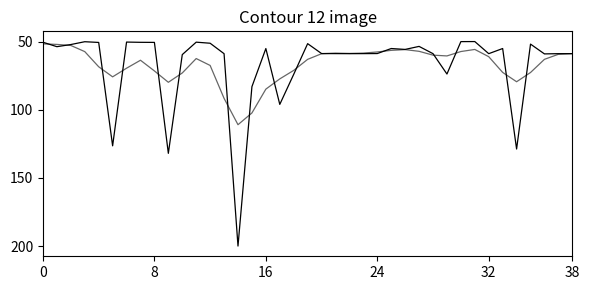

Does the chart have visible grid lines?

No